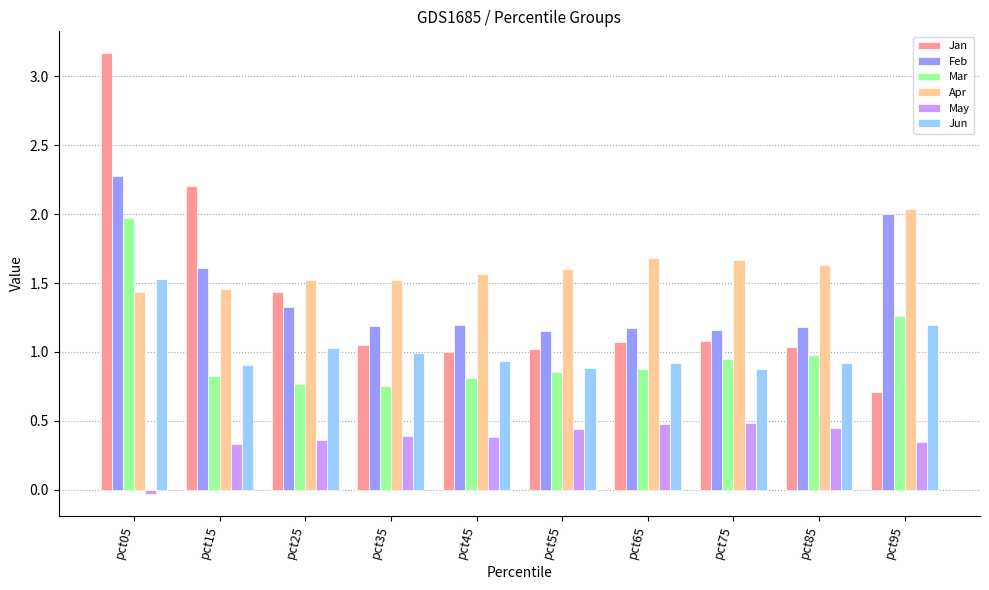

Are the bars grouped side by side (vs. stacked)?

Yes